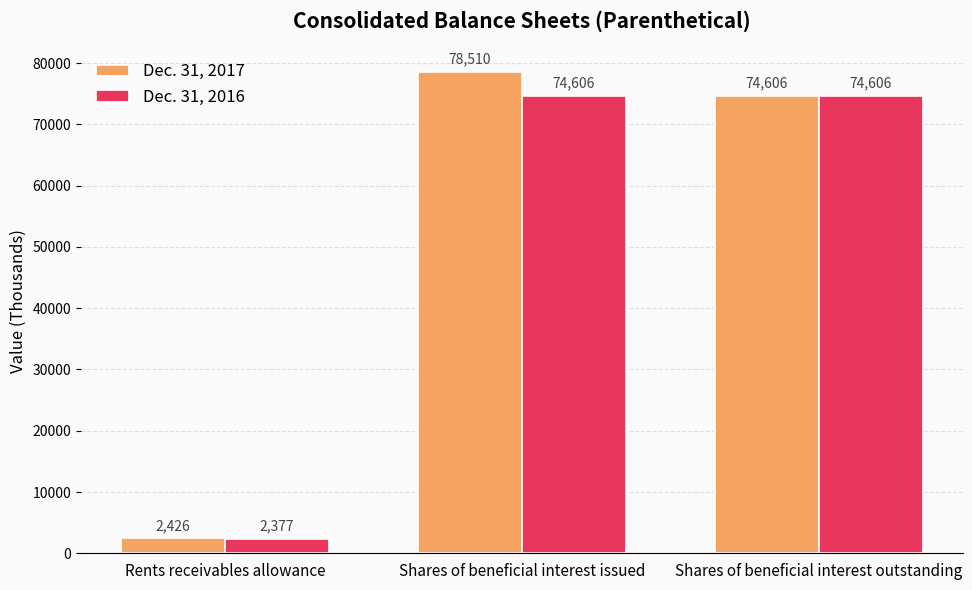

List the series in order of their overall mean, highest first.

Dec. 31, 2017, Dec. 31, 2016